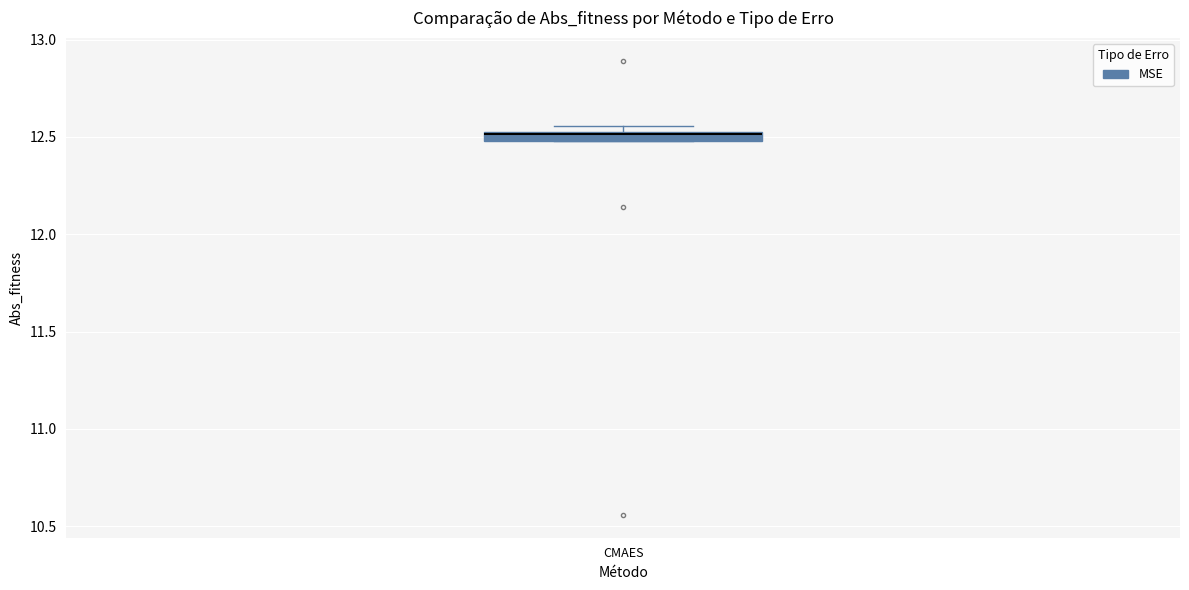

Where is the lower edge of the box for CMAES on the y-axis? The values are not printed on the chart, so give them approximately, as read against the axis.

12.50